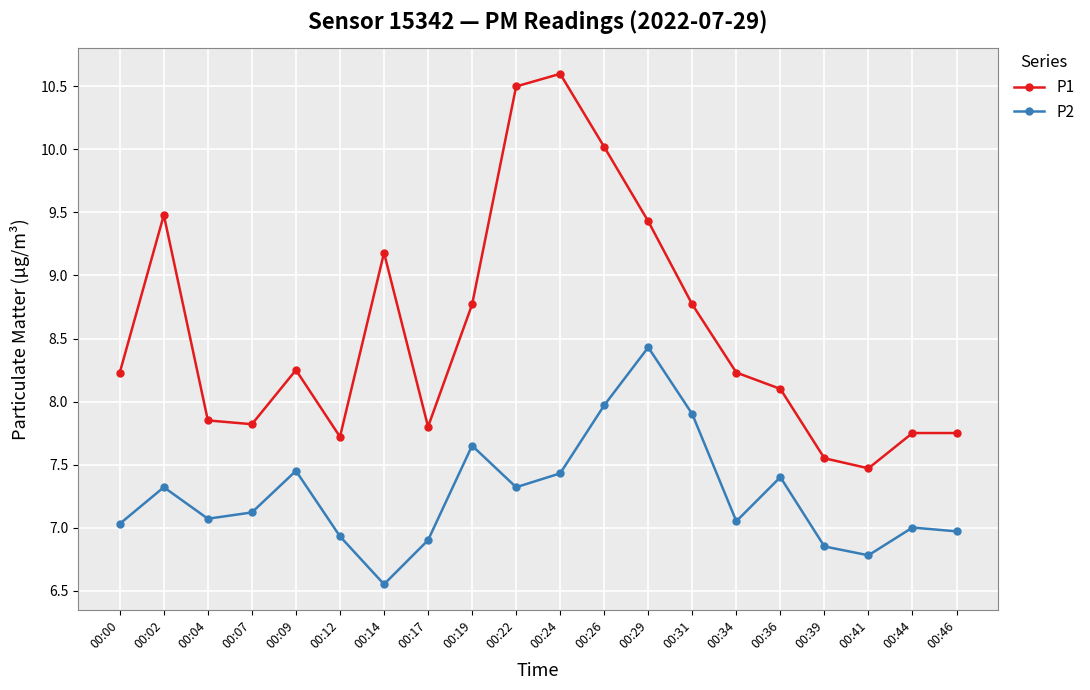

What are all the series names shown in the legend?

P1, P2